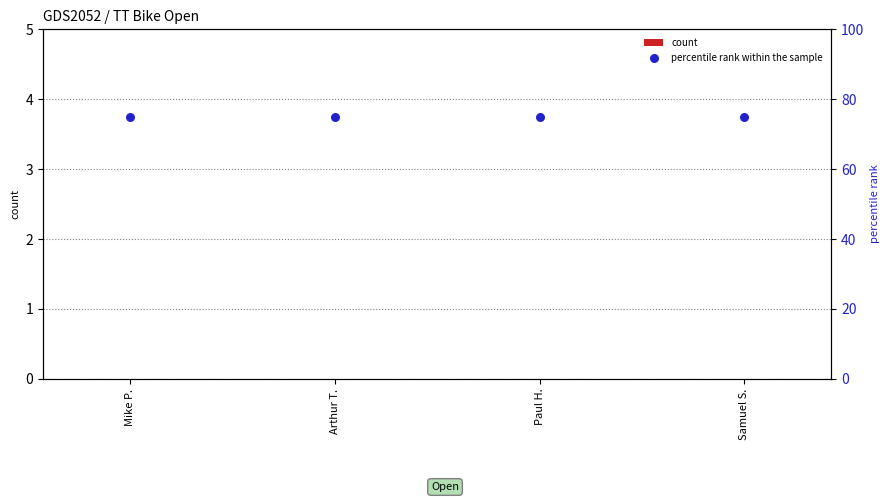

At how many categories does at least one series exceed 49?

4